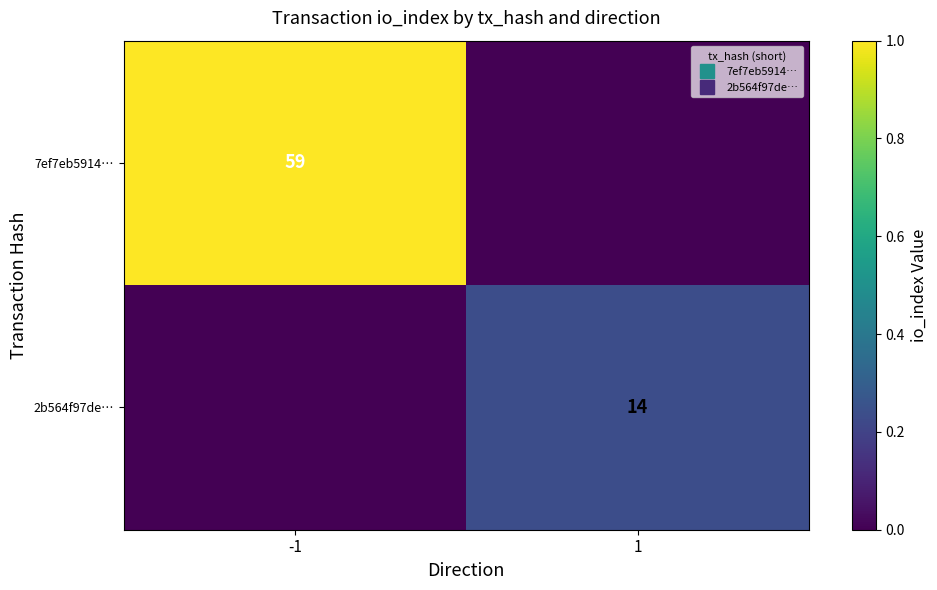

List the labels in order of 7ef7eb5914… value, largest first.

-1, 1